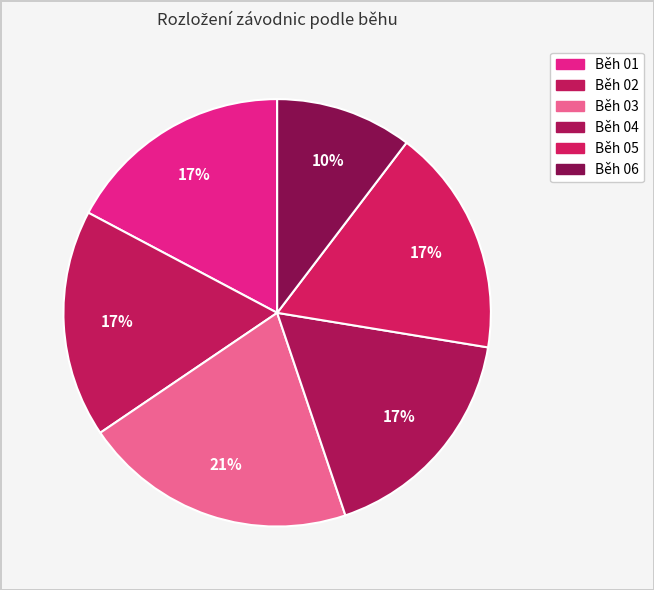

How many slices are in this pie chart?

6